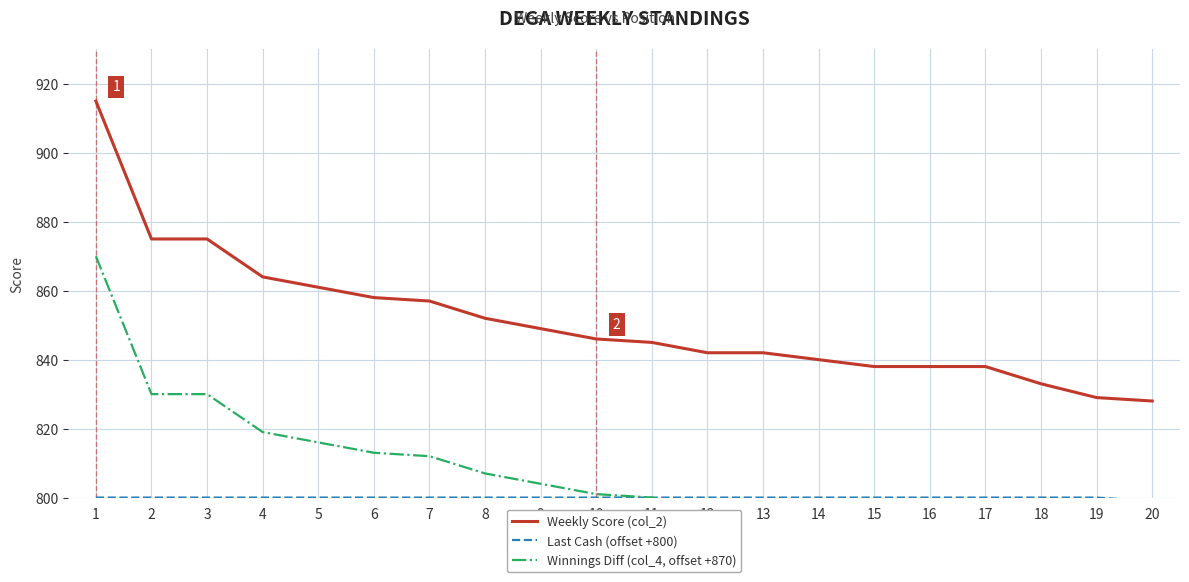

What is the minimum value shown in the chart?

783